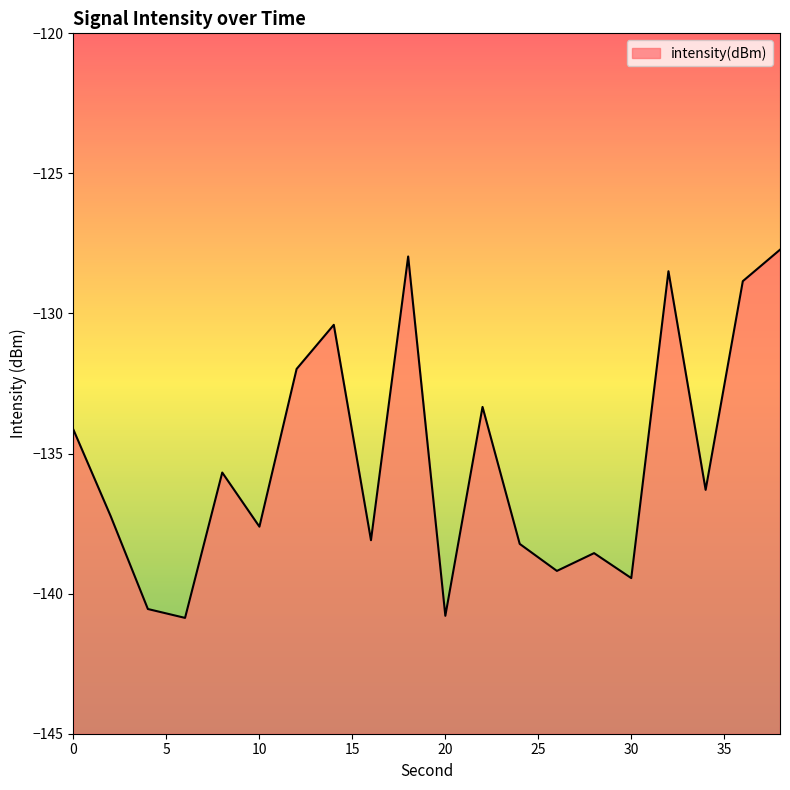

The value at 2 is -197.4. True or false?

False